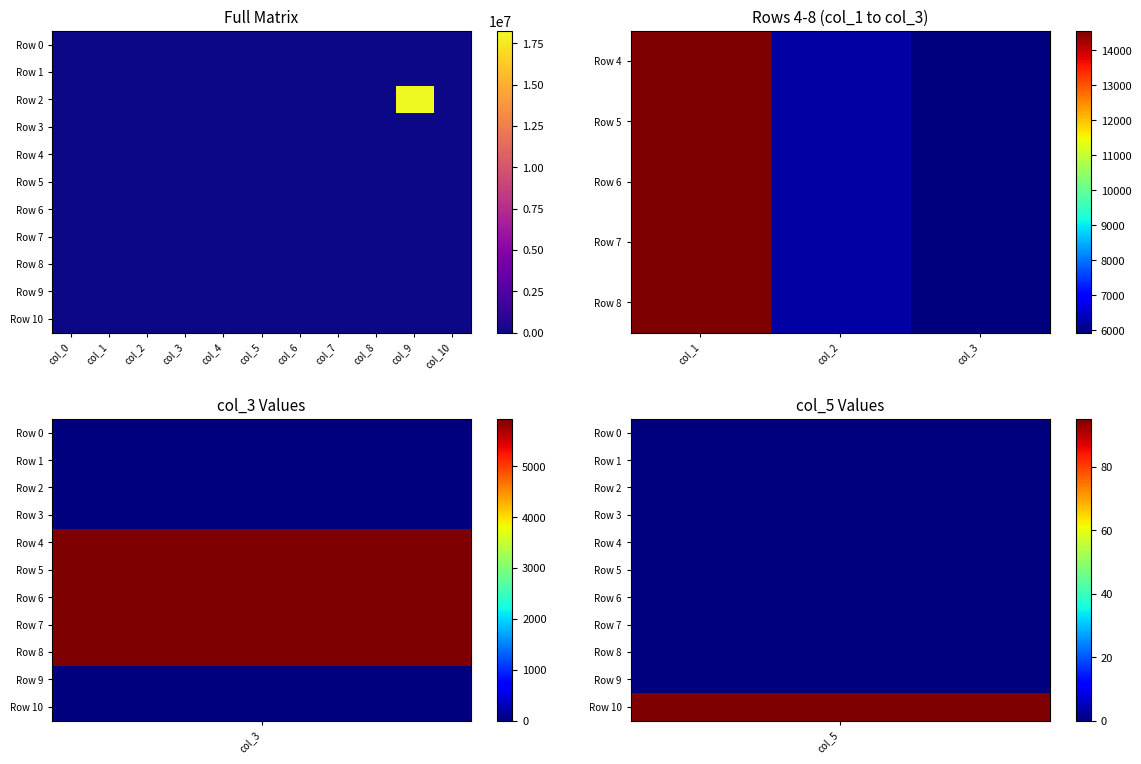

True or false: Row 7 has a value of 4668 at col_0.

False